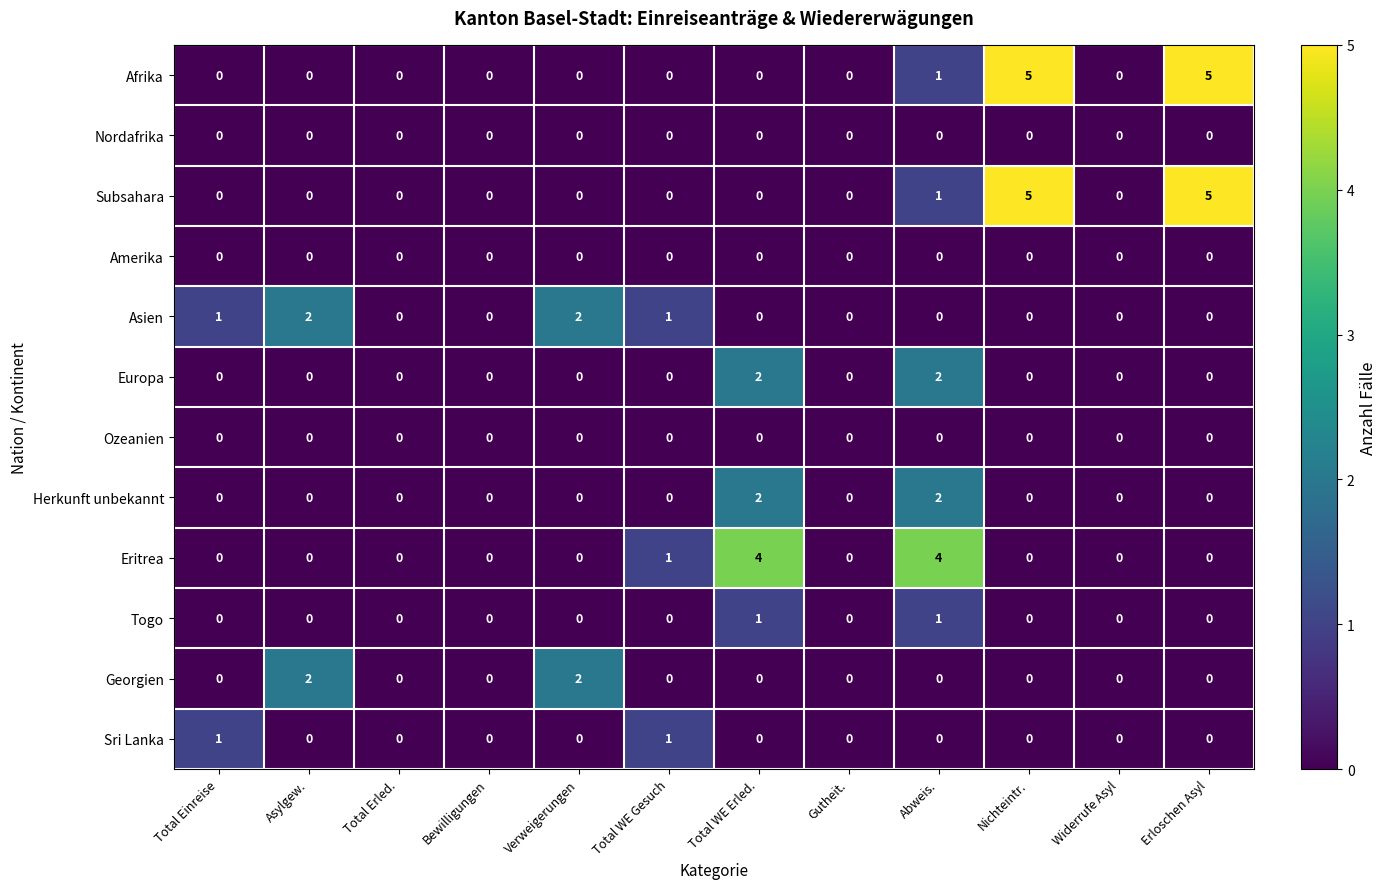

How many Asien values are between 0 and 1?

10